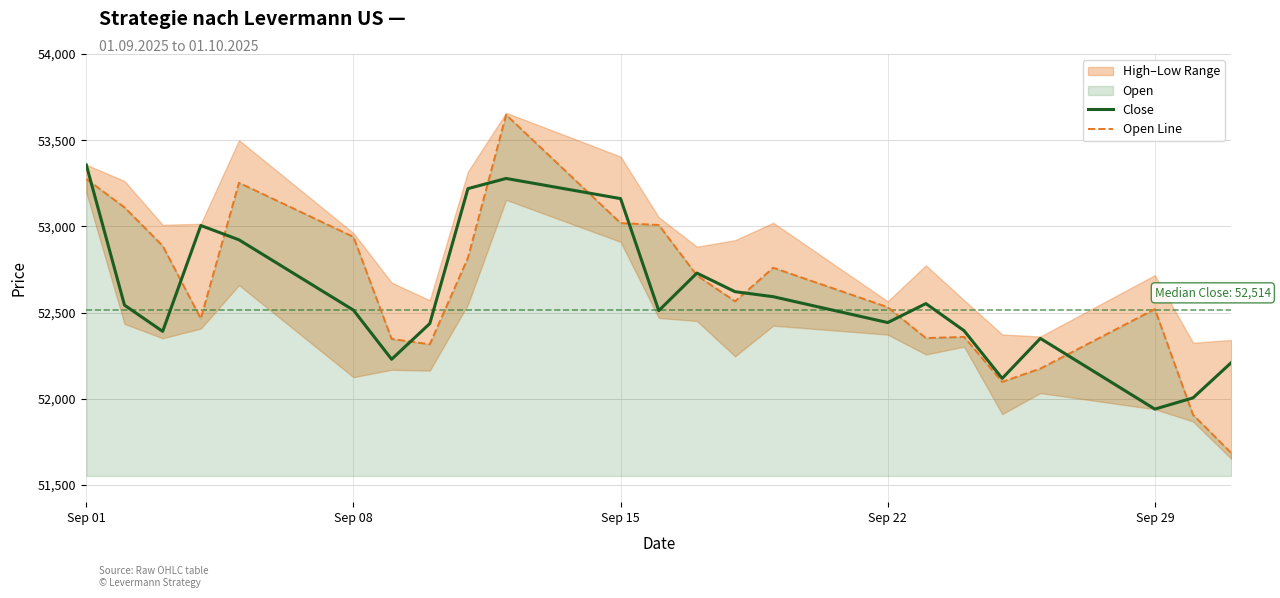

What is the lowest value of the Open Line series?

51686